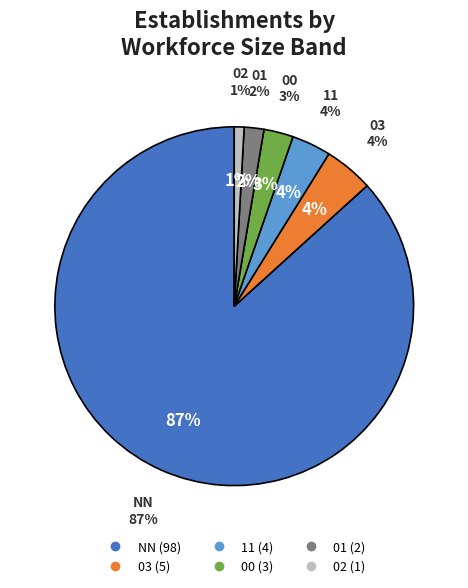

What is the largest slice in the pie chart?

NN